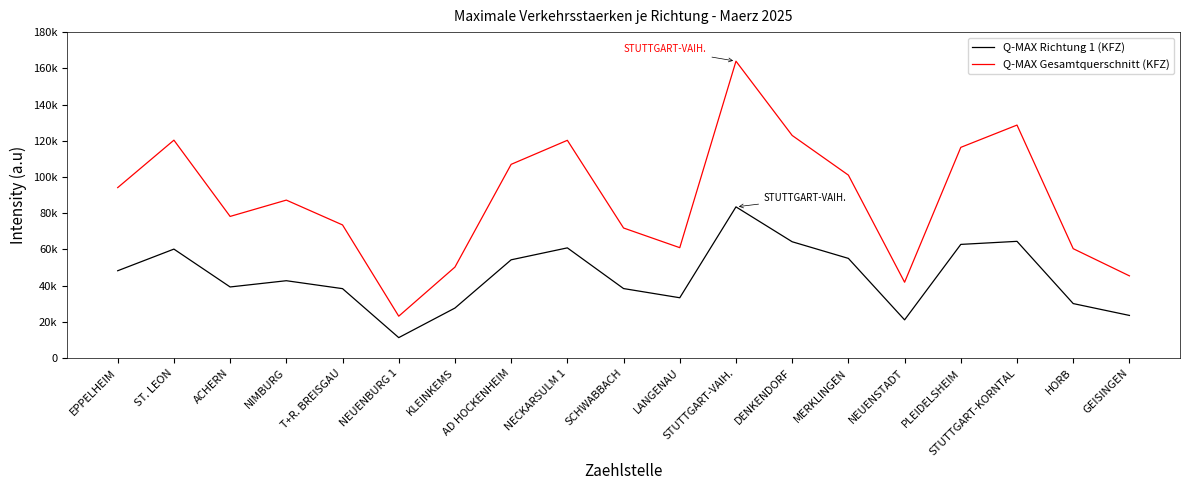

True or false: Q-MAX Richtung 1 (KFZ) and Q-MAX Gesamtquerschnitt (KFZ) intersect in this chart.

False